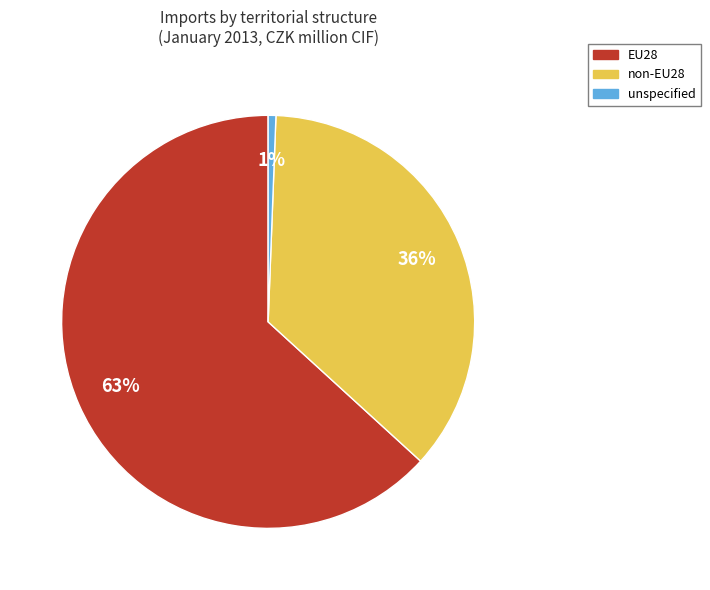

Do unspecified and EU28 together represent more than half of the pie?

Yes